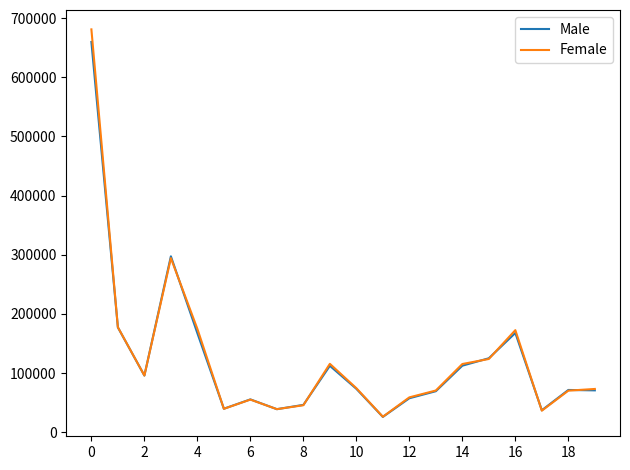

What is the greatest value displayed?

680828